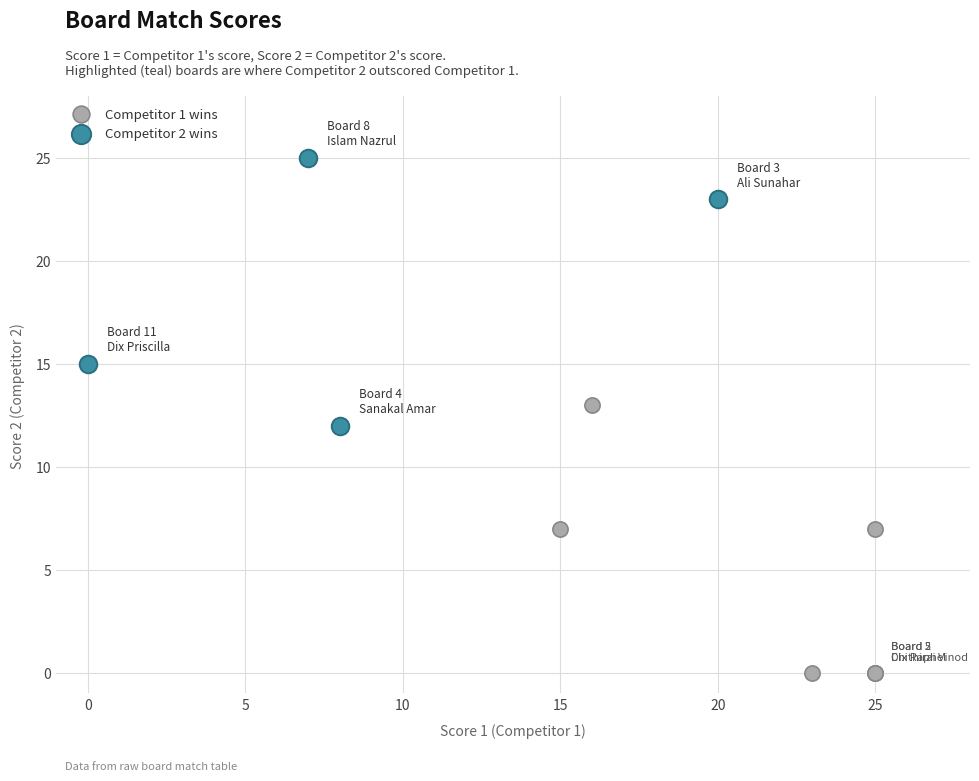

Which series contains the highest Y value?

Competitor 2 wins